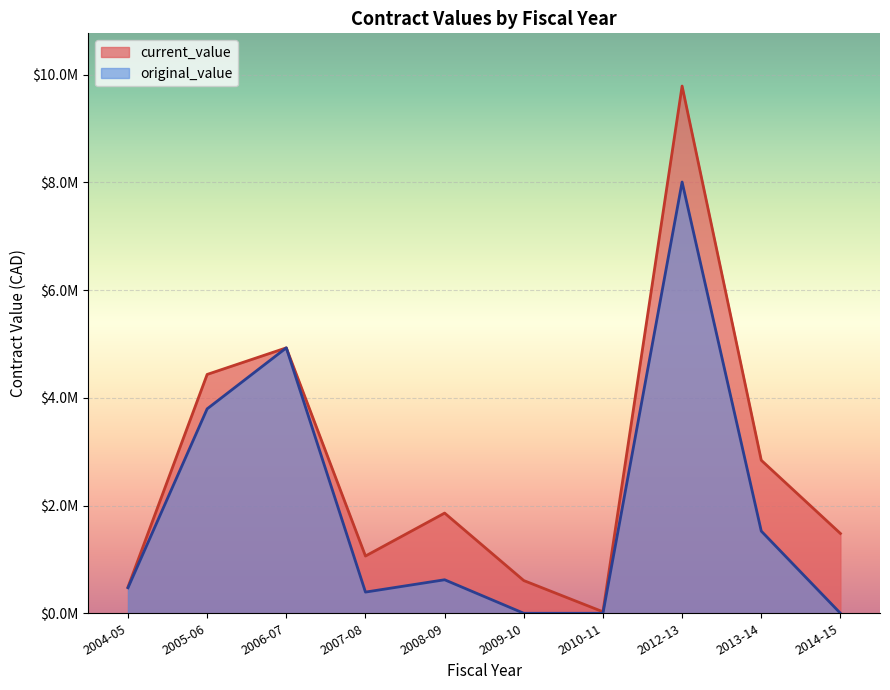

Which series has the largest total across all categories?

current_value